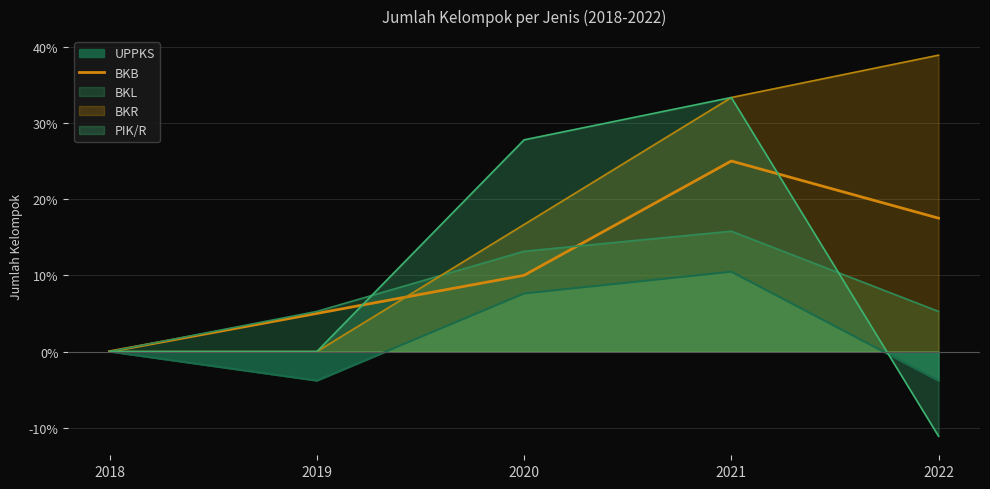

Which has a higher value, 2020 or 2018?

2020